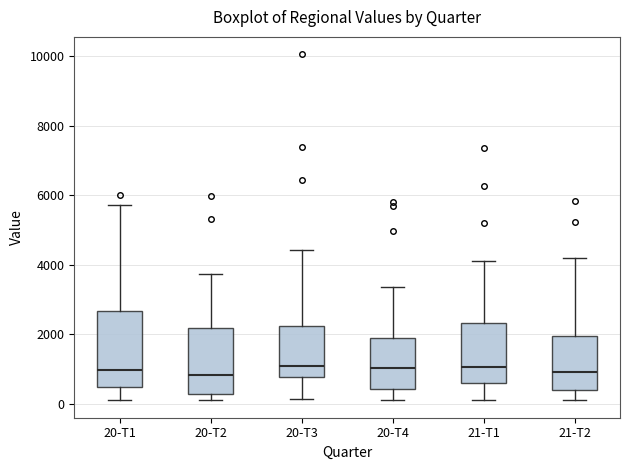

Comparing the boxes themselves (not the whiskers), which one is the tallest?

20-T1